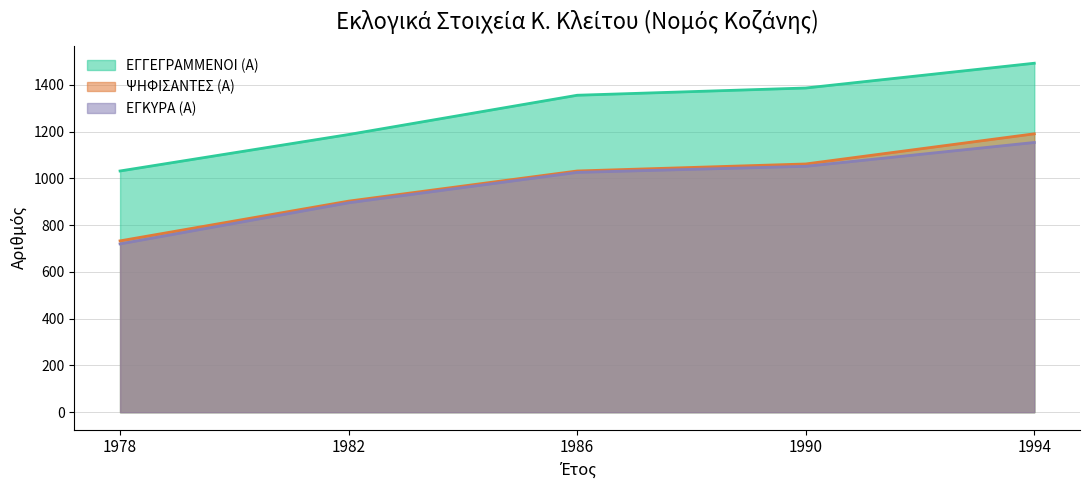

True or false: ΨΗΦΙΣΑΝΤΕΣ (Α) has more than 0 interior local peaks.

False